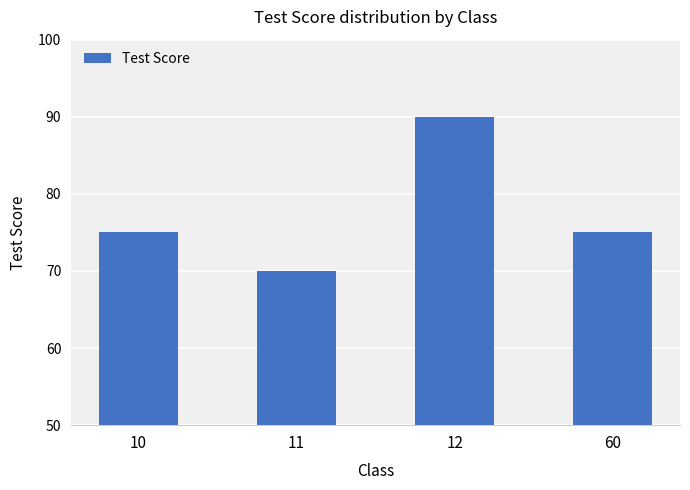

The value at 60 is 25. True or false?

False